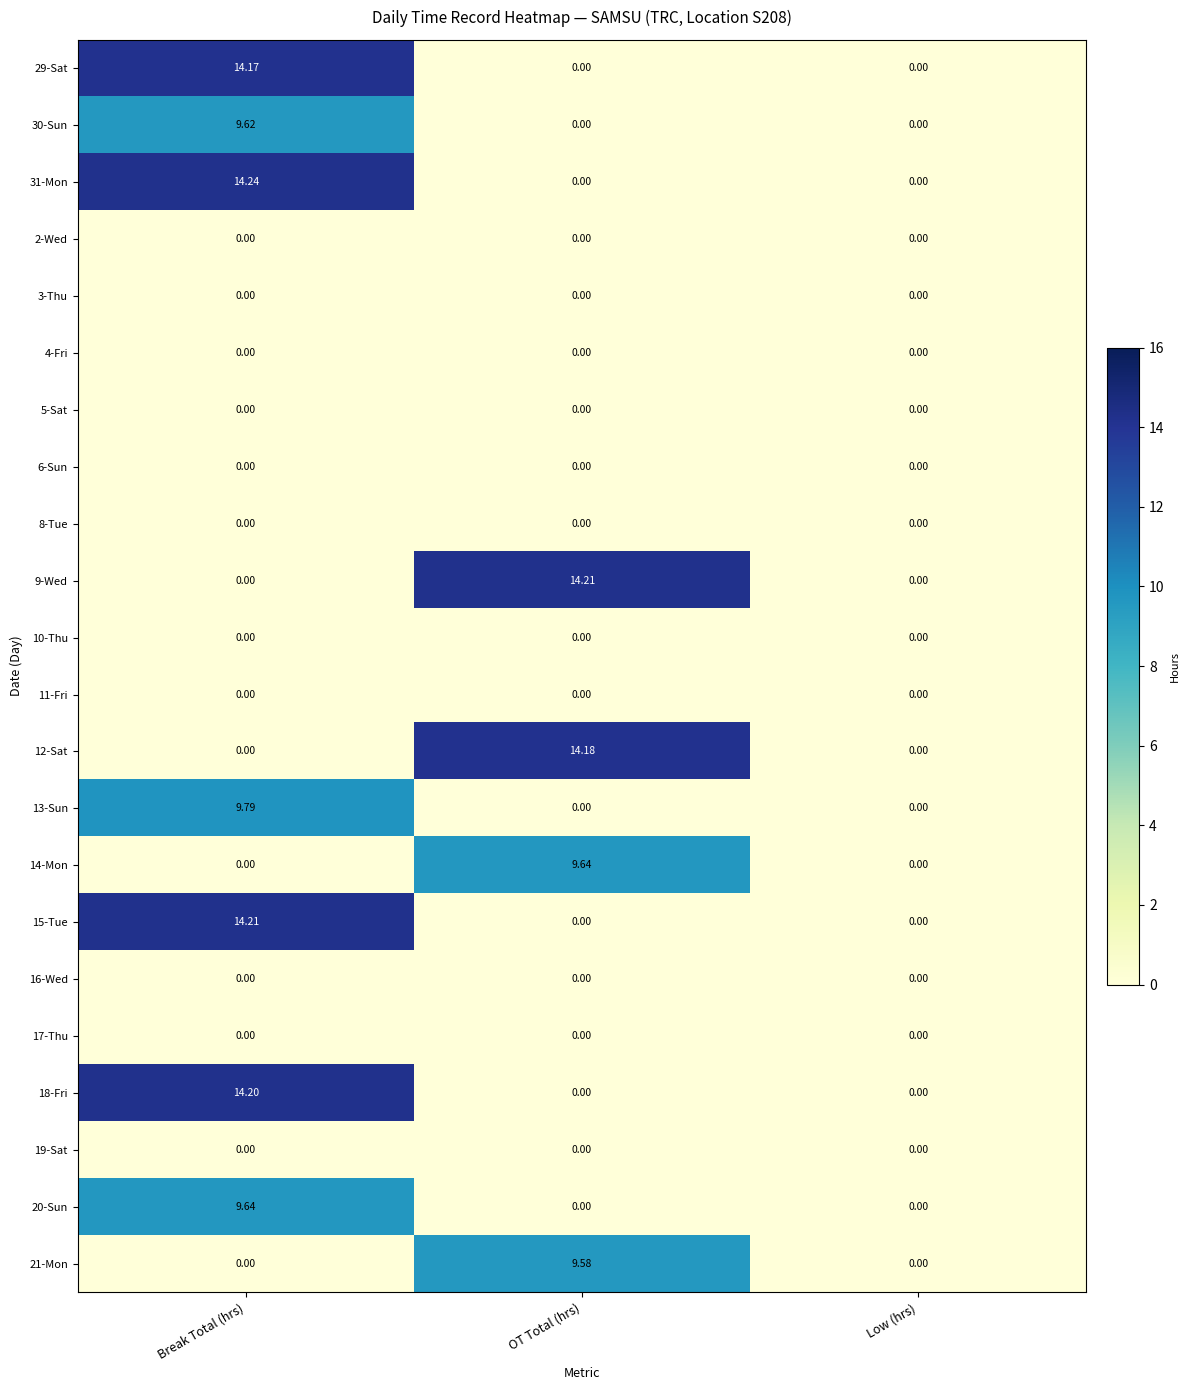

Which series has the widest spread of values?

31-Mon